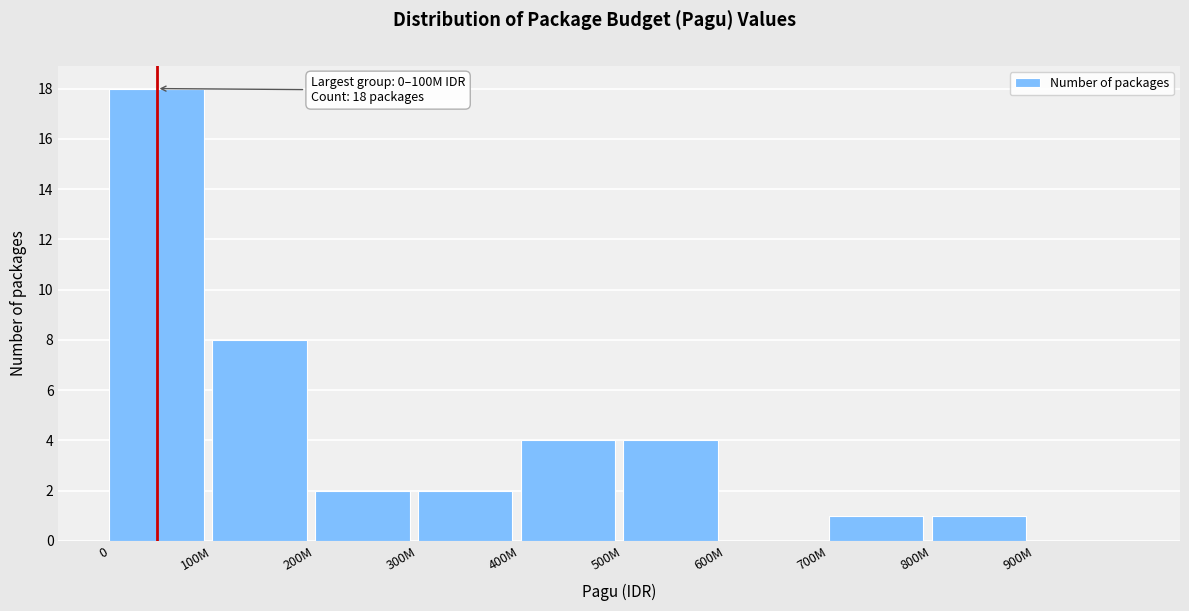

Reading right to left, transcribe all the data shown in this chart.

900M=0	800M=1	700M=1	600M=0	500M=4	400M=4	300M=2	200M=2	100M=8	0=18